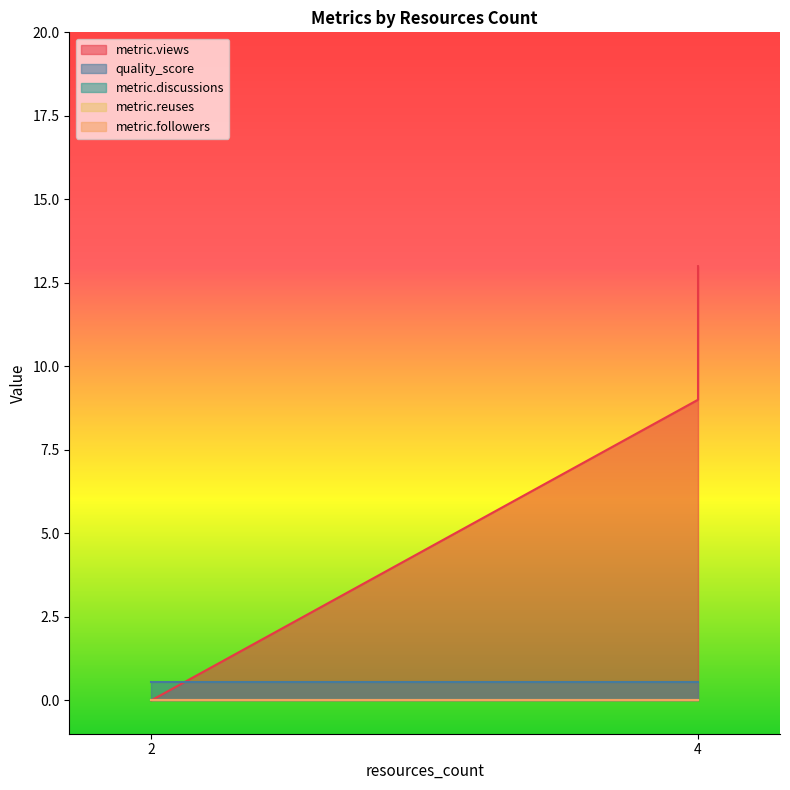

Reading right to left, what are all the values shown in this chart?

metric.views: 4=13.0	4=9.0	2=0.0	2=0.0
quality_score: 4=0.6	4=0.6	2=0.6	2=0.6
metric.discussions: 4=0.0	4=0.0	2=0.0	2=0.0
metric.reuses: 4=0.0	4=0.0	2=0.0	2=0.0
metric.followers: 4=0.0	4=0.0	2=0.0	2=0.0